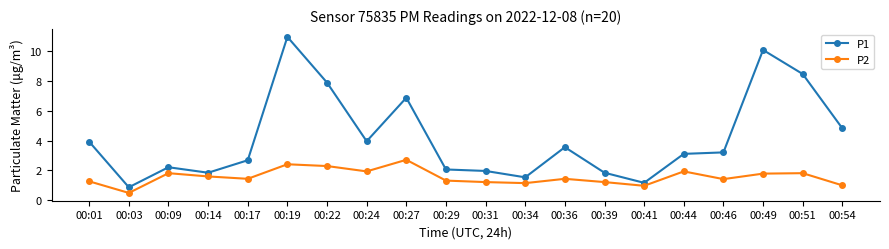

How many categories are shown in the chart?

20